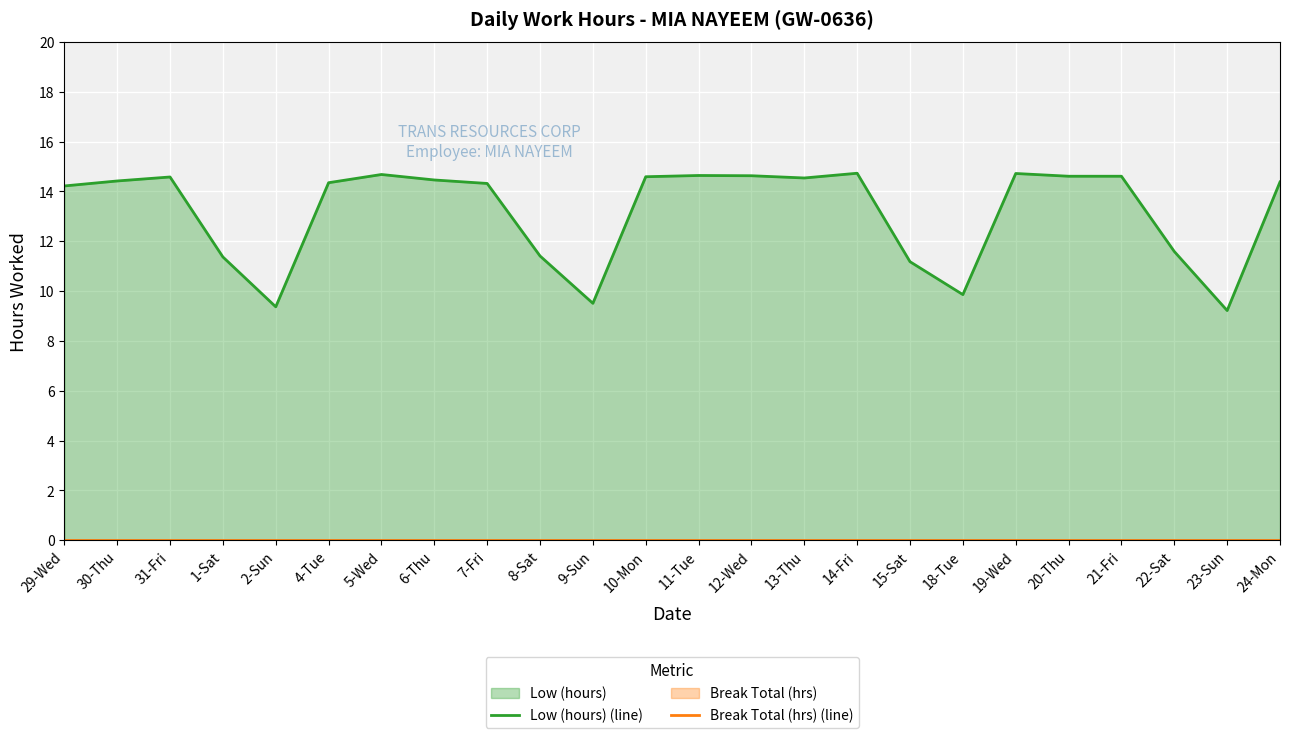

Which has a higher value, 18-Tue or 23-Sun?

18-Tue